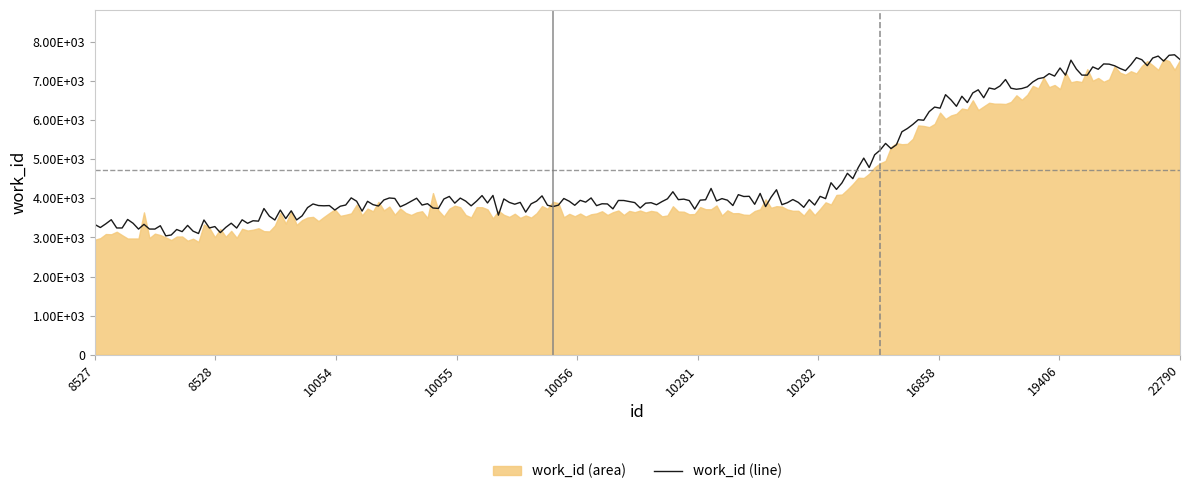

How many lines are shown in the chart?

1